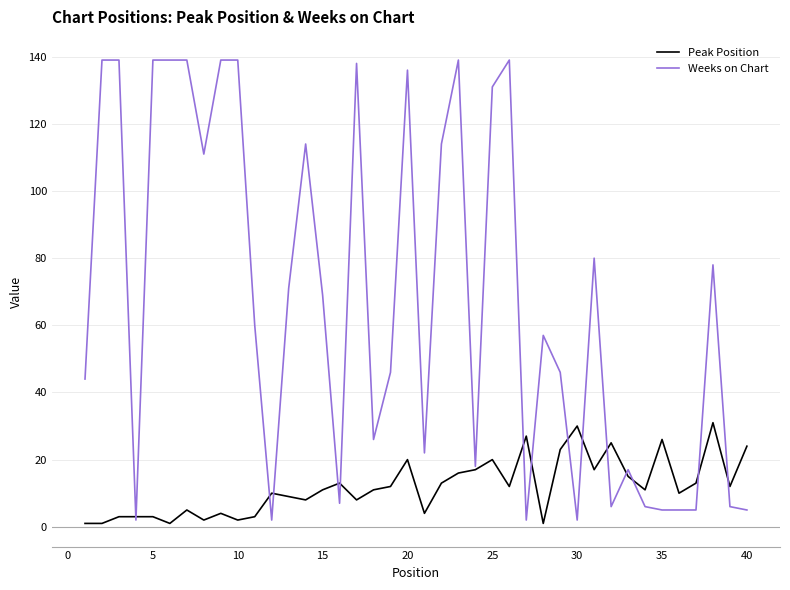

List the series in order of their overall mean, lowest first.

Peak Position, Weeks on Chart